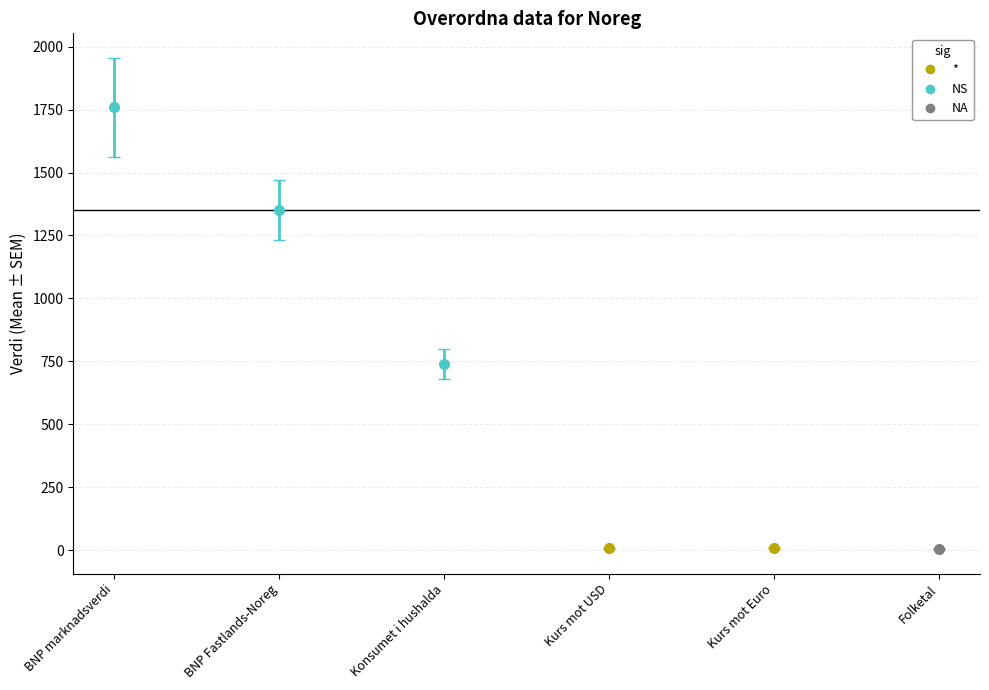

Is it true that 2003 equals 2.4 at Kurs mot USD?

False